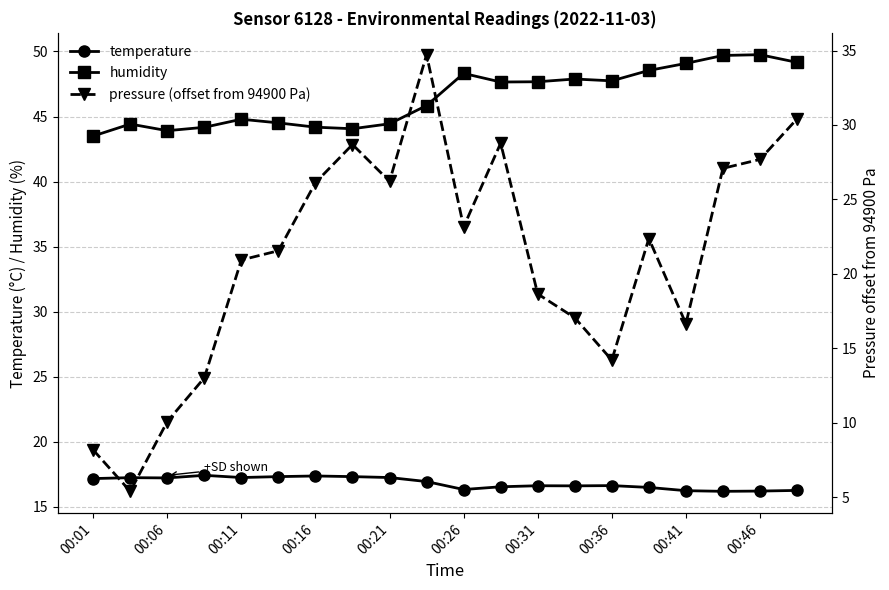

What is the minimum value for temperature?

16.2